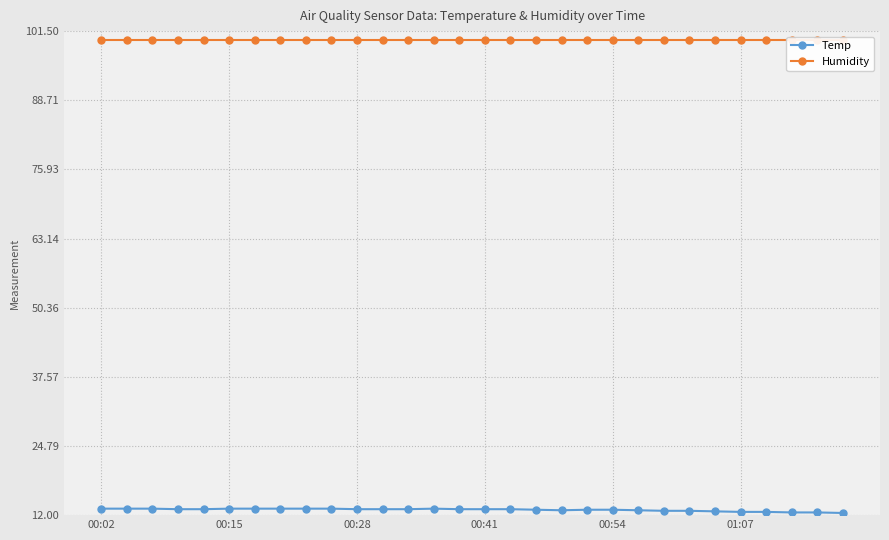

At which category is the sum across all series the highest?

00:02